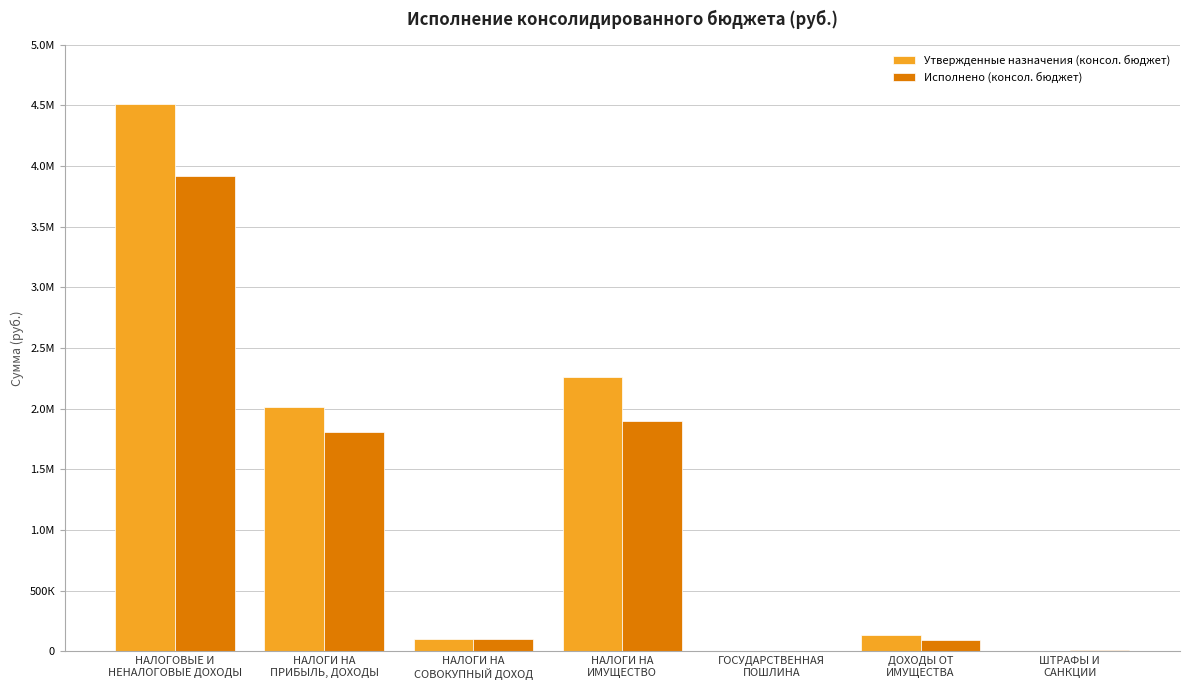

Are the bars grouped side by side (vs. stacked)?

Yes